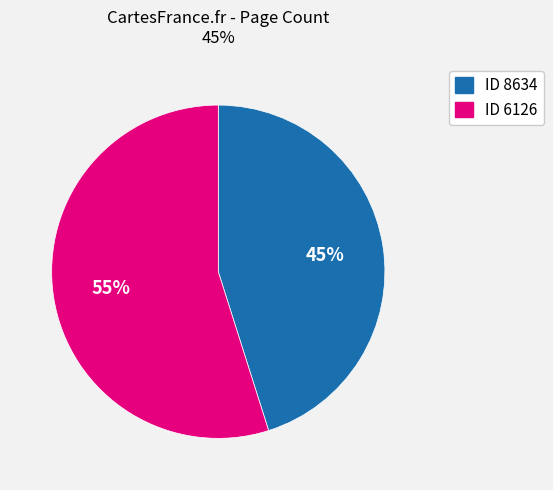

To the nearest percent, what is the average slice percentage?

50%